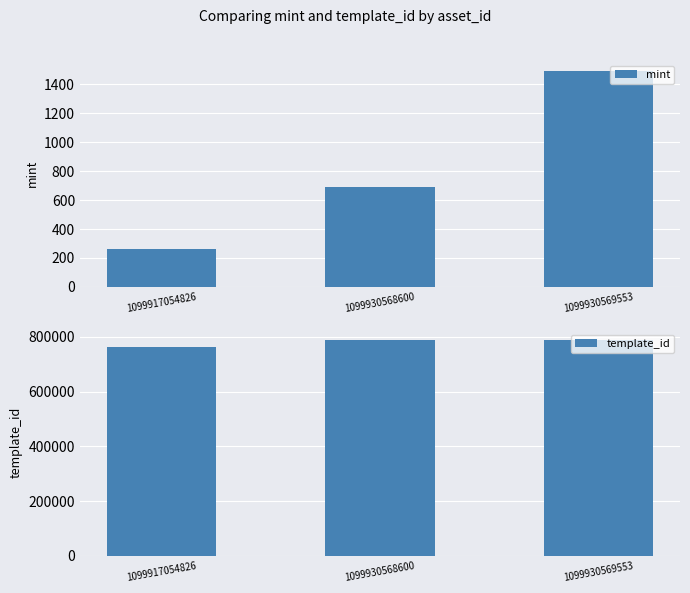

What is the value of the template_id bar at the 3rd from the left?

789638